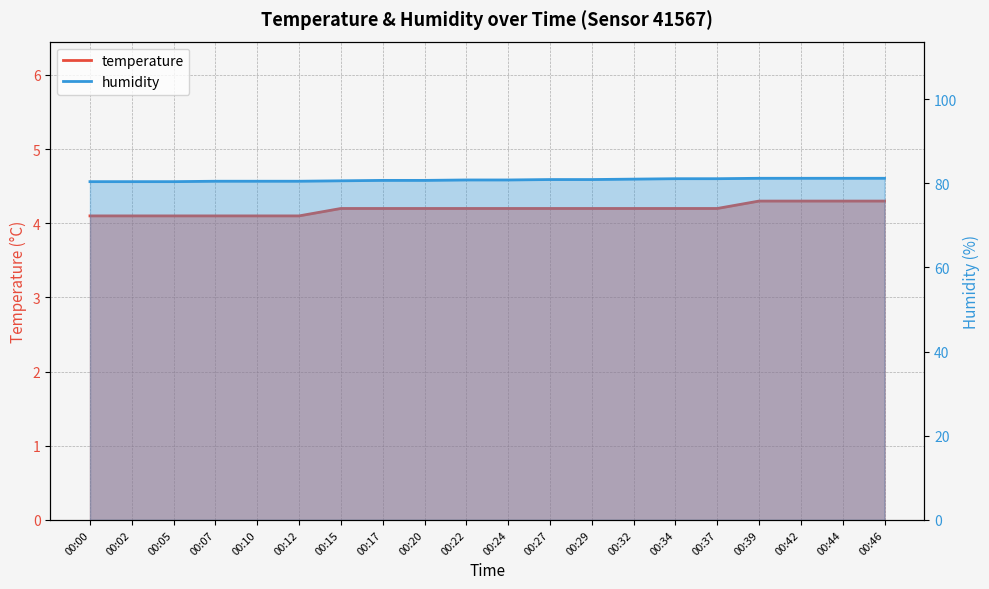

What is the sum of all humidity values?

1616.1